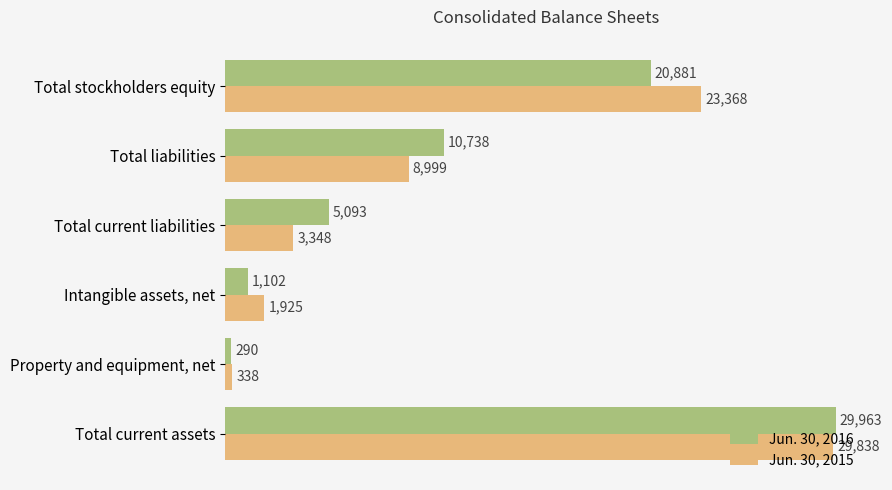

At how many categories does at least one series exceed 467?

5